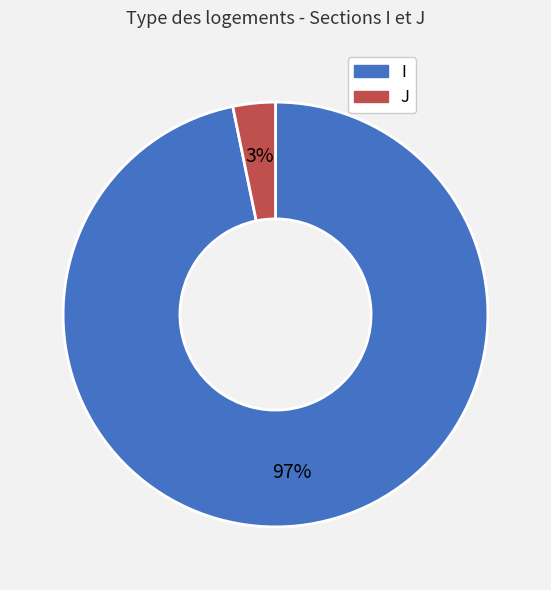

True or false: I accounts for 97% of the total.

True